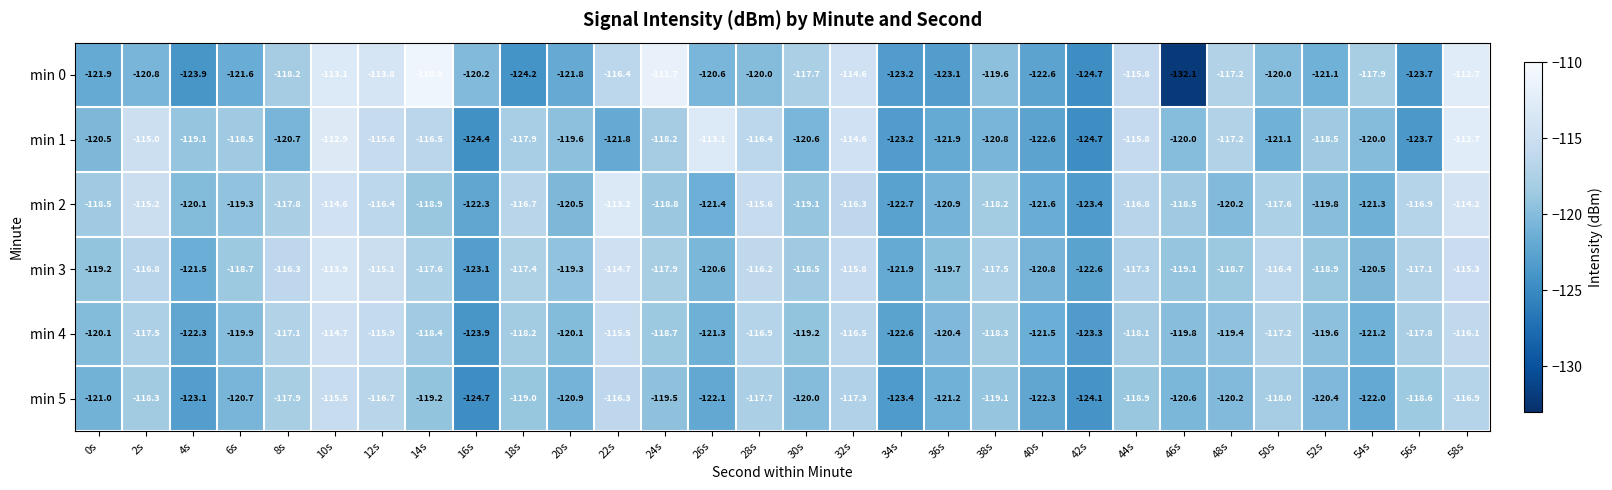

What is the total value across all series at 40s?

-731.4